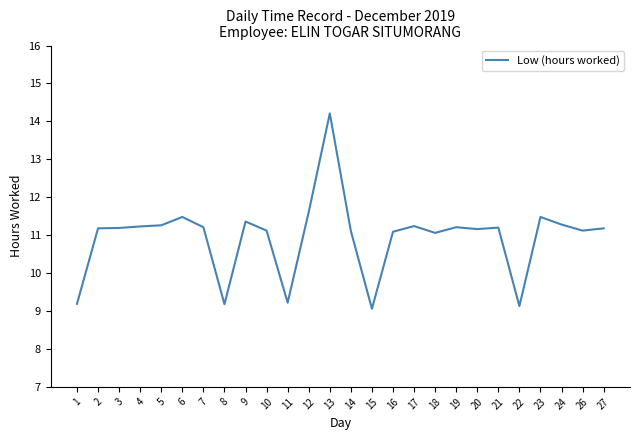

What is the difference between the values at 4 and 15?

2.2